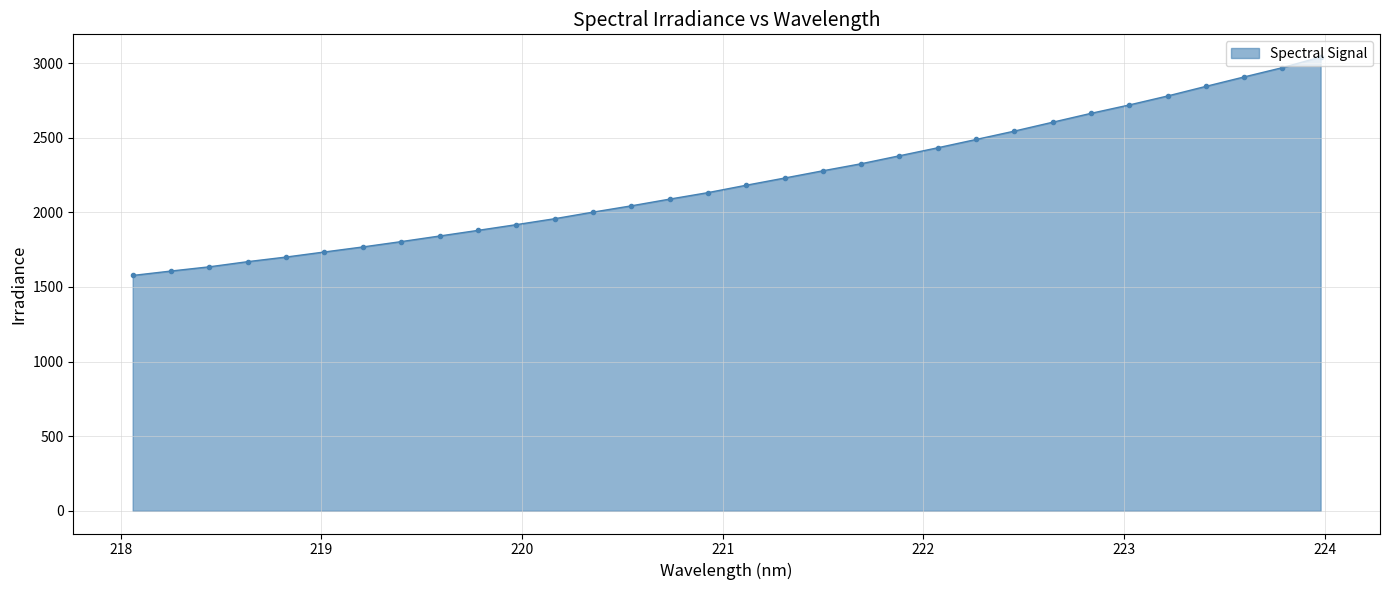

What is the minimum value shown in the chart?

1577.2